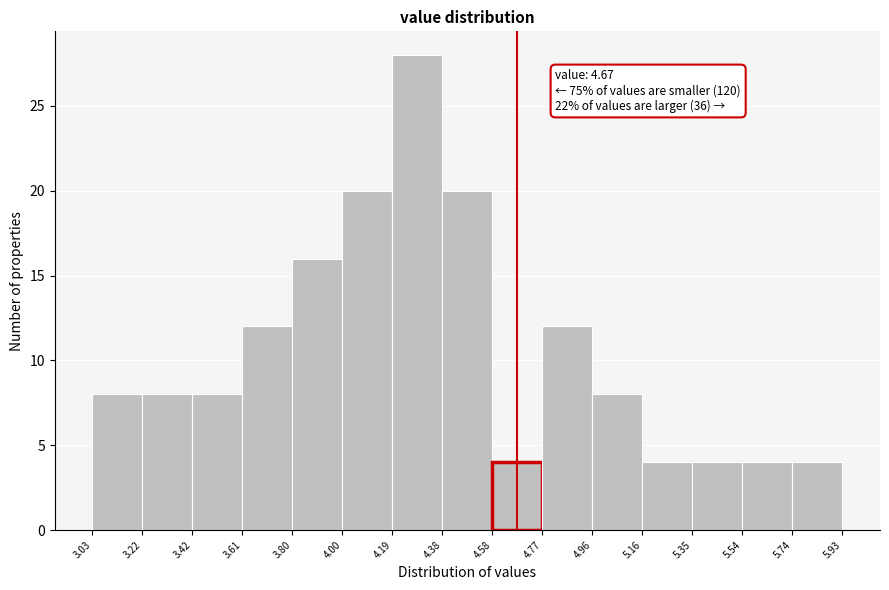

Over which range of the x-axis is the bar tallest?

4.19 to 4.38